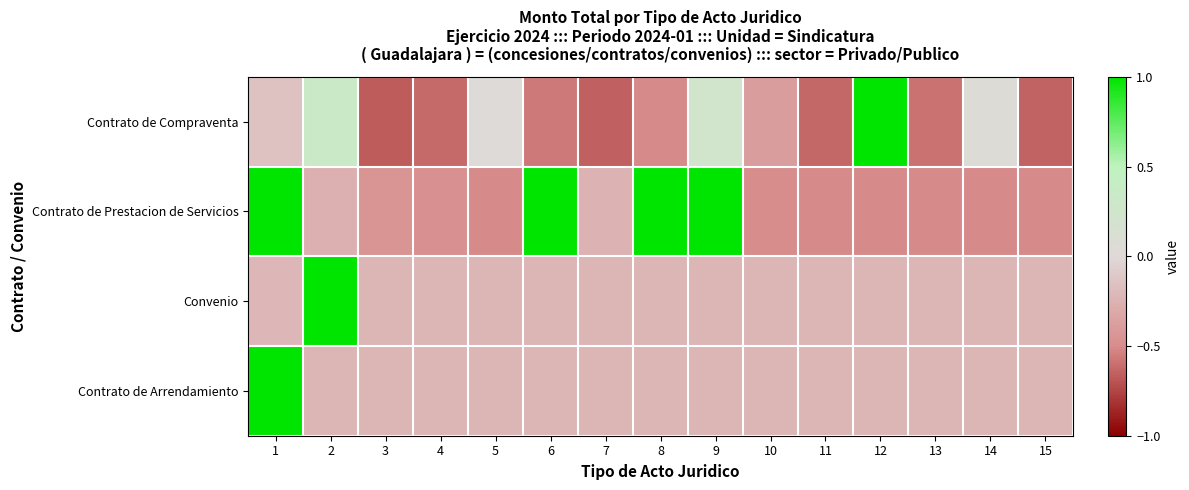

Reading left to right, what are all the values shown in this chart?

Contrato de Compraventa: 1=-0.2	2=0.3	3=-0.7	4=-0.6	5=0.0	6=-0.6	7=-0.7	8=-0.5	9=0.2	10=-0.4	11=-0.6	12=1.0	13=-0.6	14=0.1	15=-0.6
Contrato de Prestacion de Servicios: 1=1.0	2=-0.3	3=-0.4	4=-0.5	5=-0.5	6=1.0	7=-0.2	8=1.0	9=1.0	10=-0.5	11=-0.5	12=-0.5	13=-0.5	14=-0.5	15=-0.5
Convenio: 1=-0.2	2=1.0	3=-0.2	4=-0.2	5=-0.2	6=-0.2	7=-0.2	8=-0.2	9=-0.2	10=-0.2	11=-0.2	12=-0.2	13=-0.2	14=-0.2	15=-0.2
Contrato de Arrendamiento: 1=1.0	2=-0.2	3=-0.2	4=-0.2	5=-0.2	6=-0.2	7=-0.2	8=-0.2	9=-0.2	10=-0.2	11=-0.2	12=-0.2	13=-0.2	14=-0.2	15=-0.2